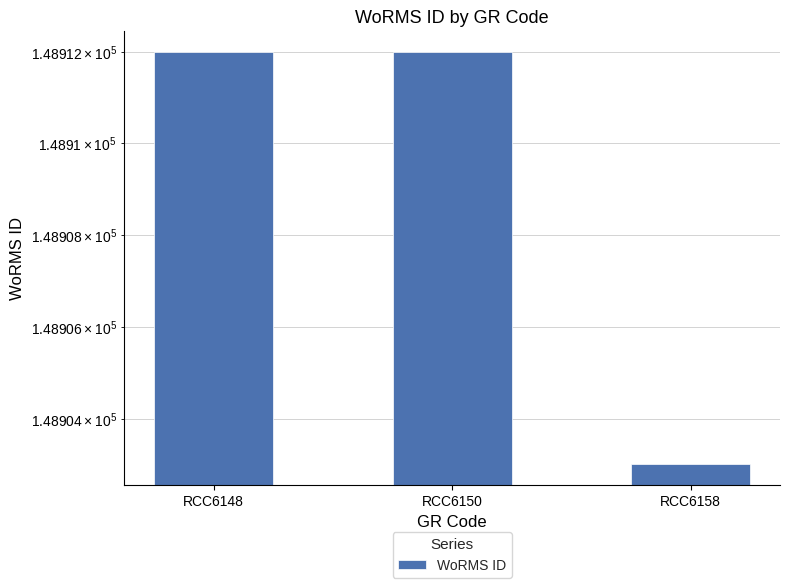

Between RCC6158 and RCC6148, which is larger?

RCC6148